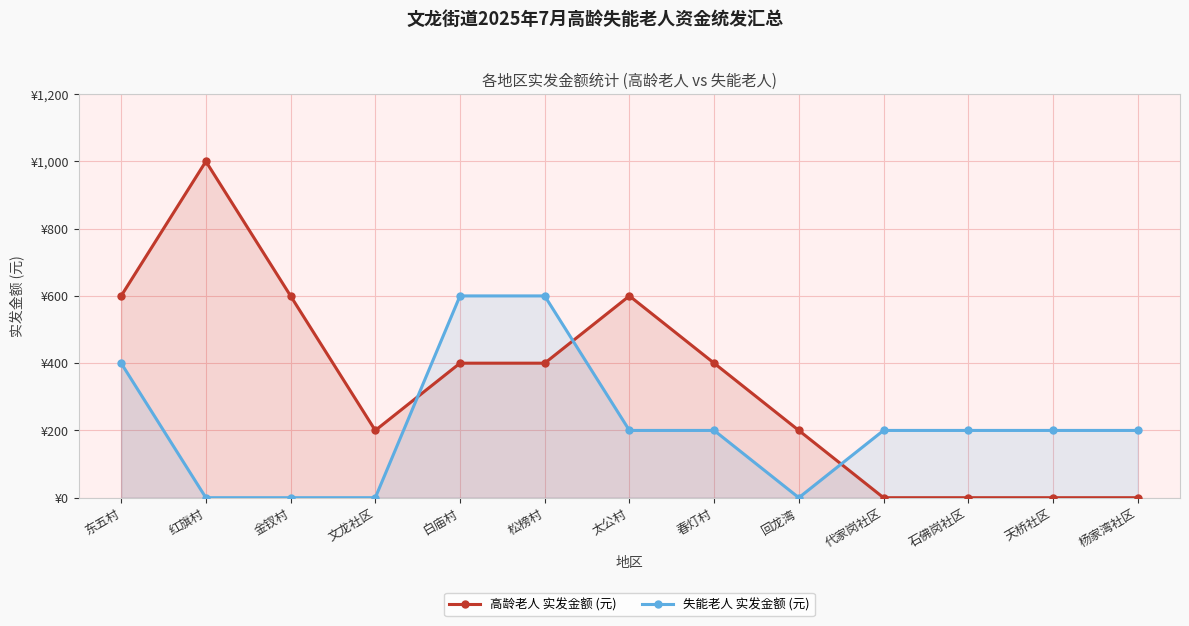

Rank the series at 白庙村 from highest to lowest value.

失能老人 实发金额 (元), 高龄老人 实发金额 (元)